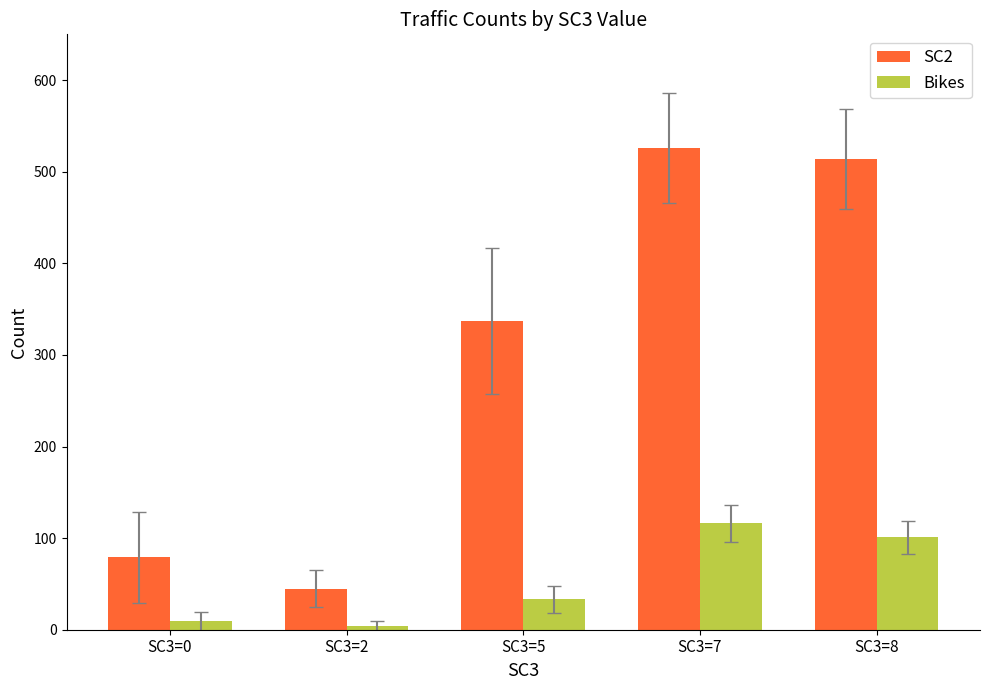

Reading left to right, transcribe all the data shown in this chart.

SC2: SC3=0=79	SC3=2=45	SC3=5=337	SC3=7=526	SC3=8=514
Bikes: SC3=0=9	SC3=2=4	SC3=5=33	SC3=7=116	SC3=8=101